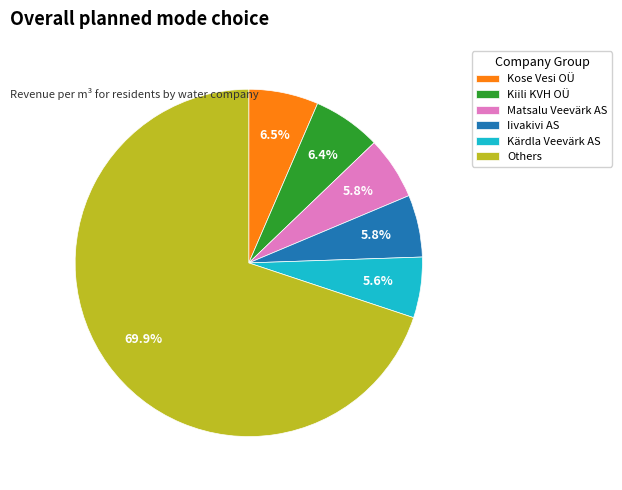

Is there a majority slice in this chart?

Yes